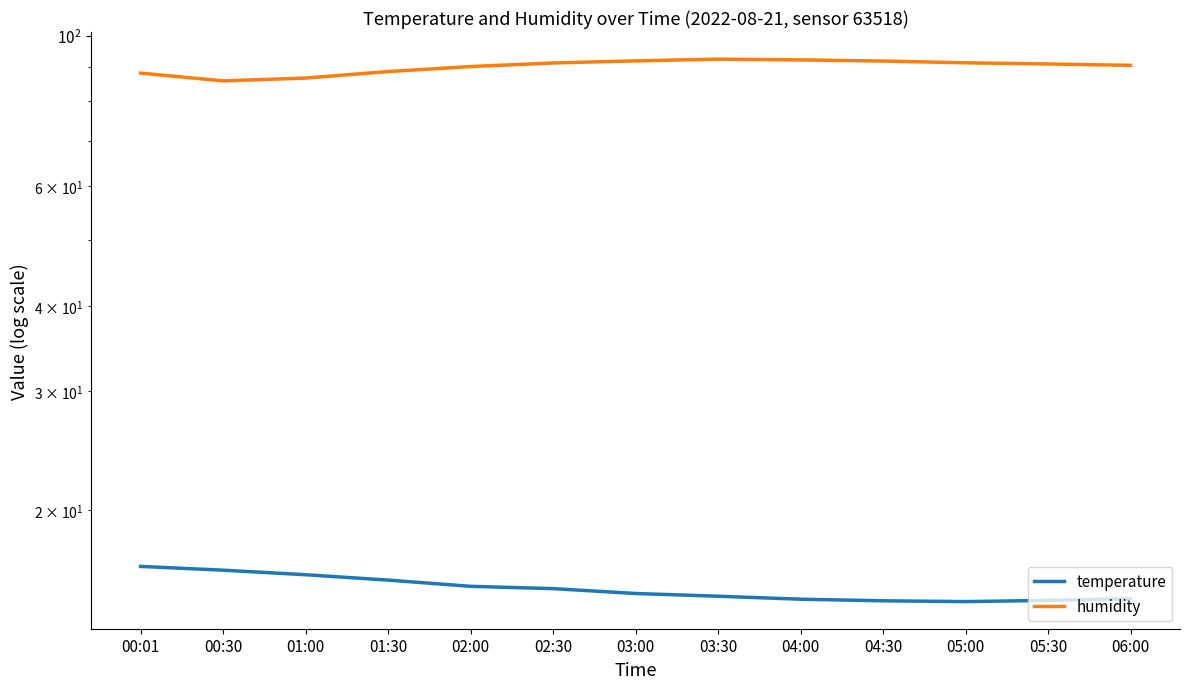

Where is the first local minimum for humidity?

00:30